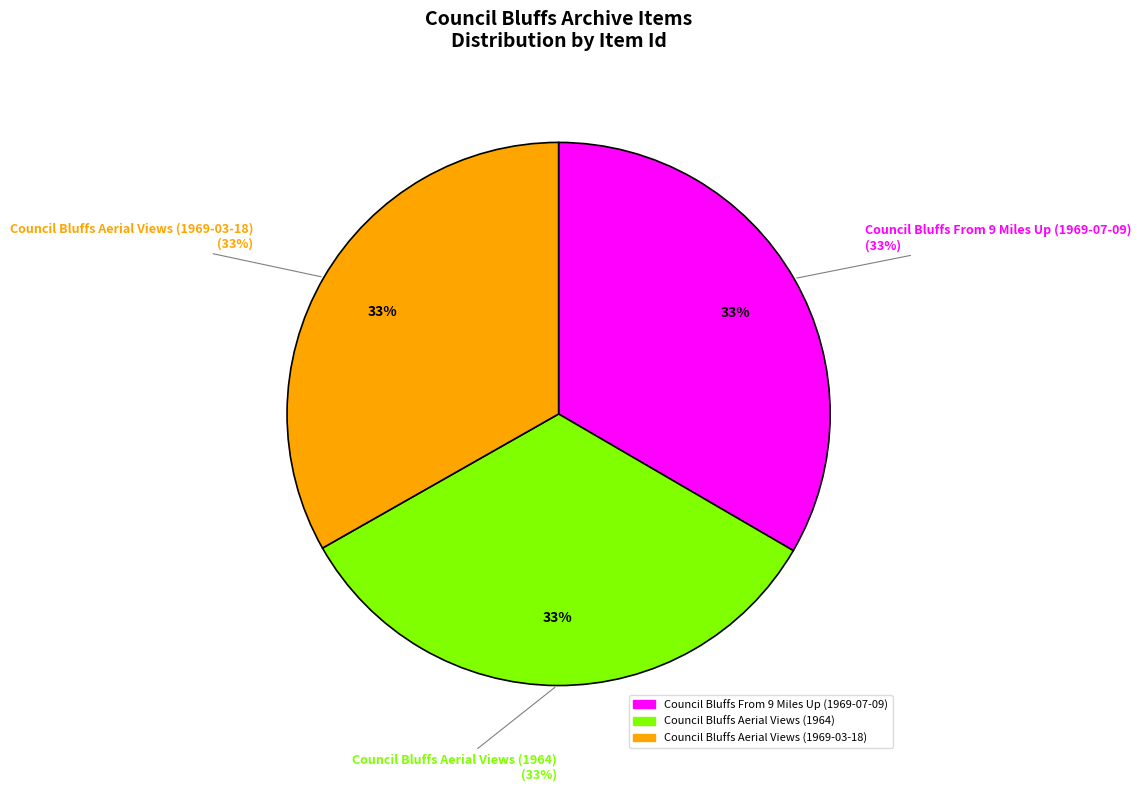

To the nearest percent, what portion does Council Bluffs Aerial Views (1969-03-18) represent?

33%